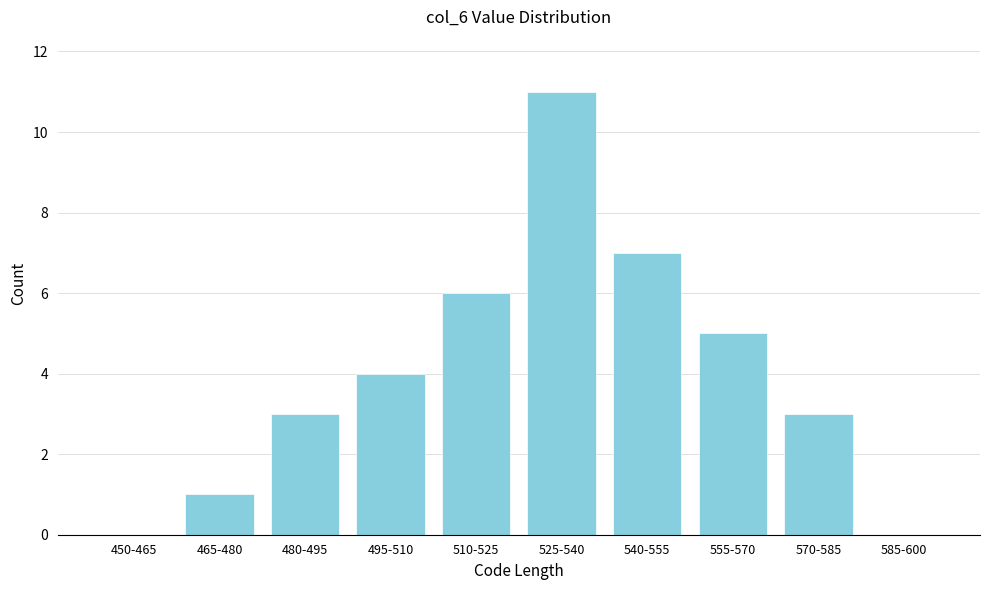

Reading left to right, what are all the values shown in this chart?

450-465=0	465-480=1	480-495=3	495-510=4	510-525=6	525-540=11	540-555=7	555-570=5	570-585=3	585-600=0